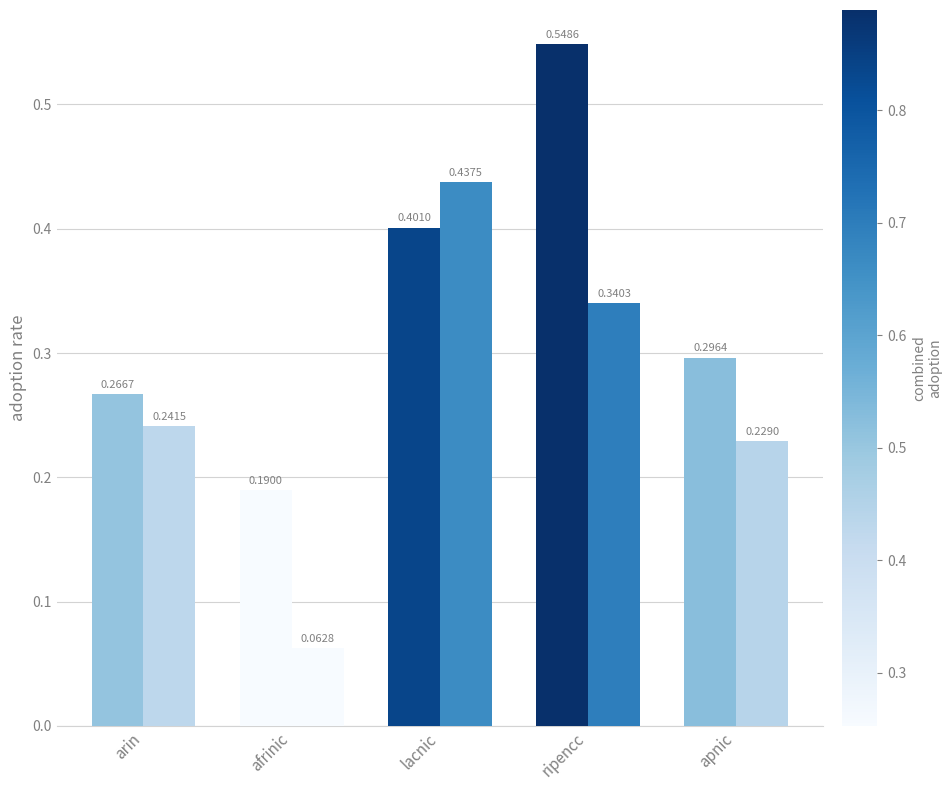

Does the chart contain any negative values?

No